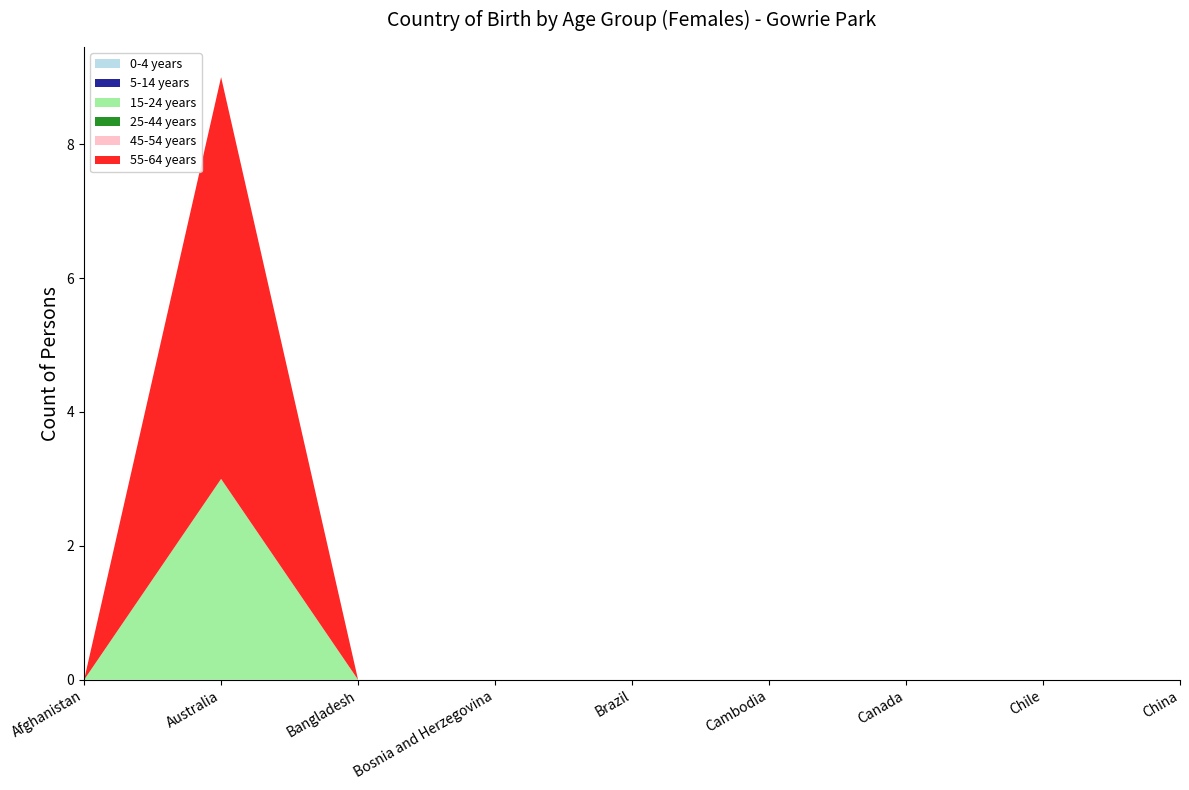

Reading left to right, what are all the values shown in this chart?

0-4 years: 0	0	0	0	0	0	0	0	0
5-14 years: 0	0	0	0	0	0	0	0	0
15-24 years: 0	3	0	0	0	0	0	0	0
25-44 years: 0	0	0	0	0	0	0	0	0
45-54 years: 0	0	0	0	0	0	0	0	0
55-64 years: 0	6	0	0	0	0	0	0	0